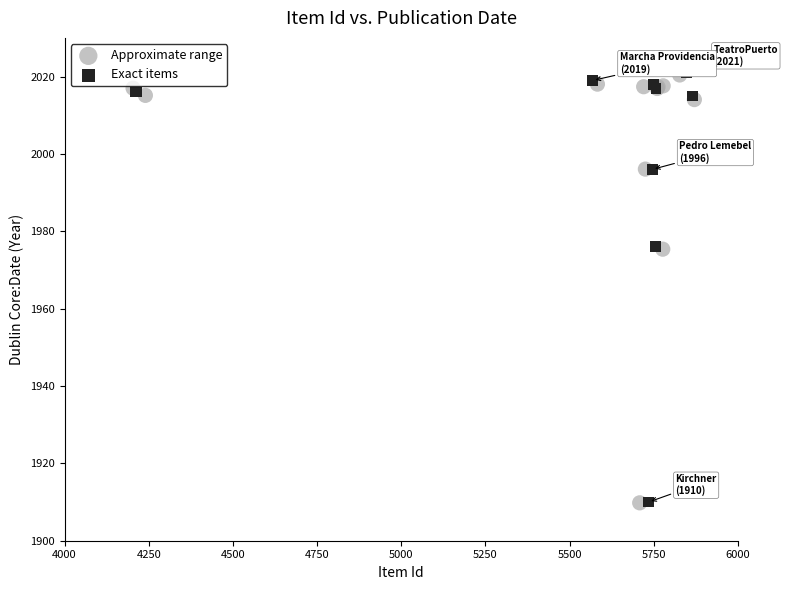

What are all the series names shown in the legend?

Approximate range, Exact items